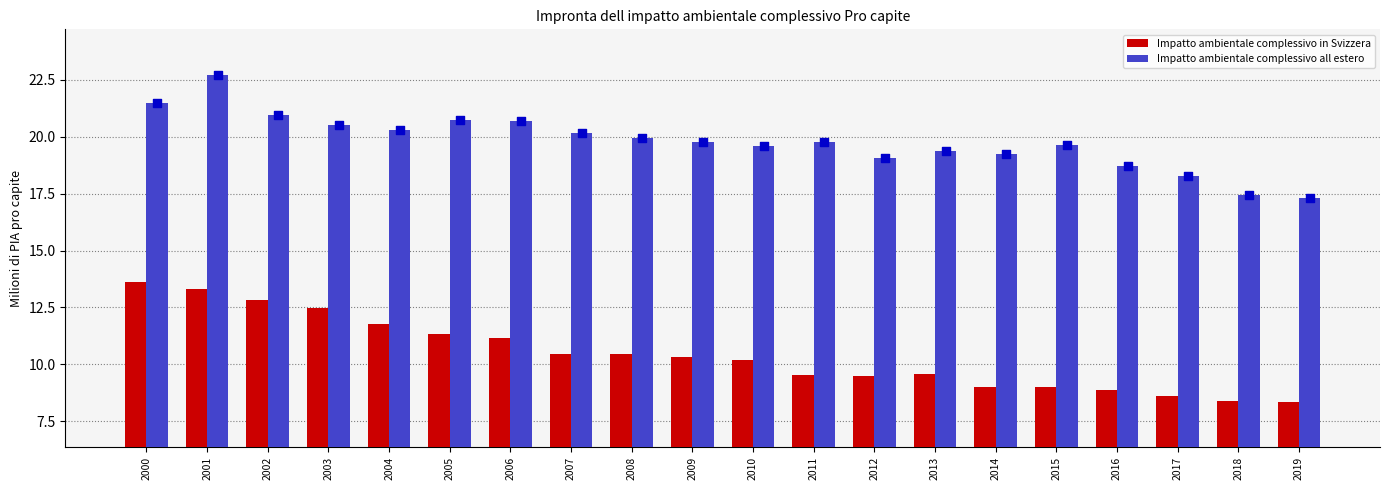

Is the value of Impatto ambientale complessivo in Svizzera at 2002 greater than the value of Impatto ambientale complessivo all estero at 2005?

No